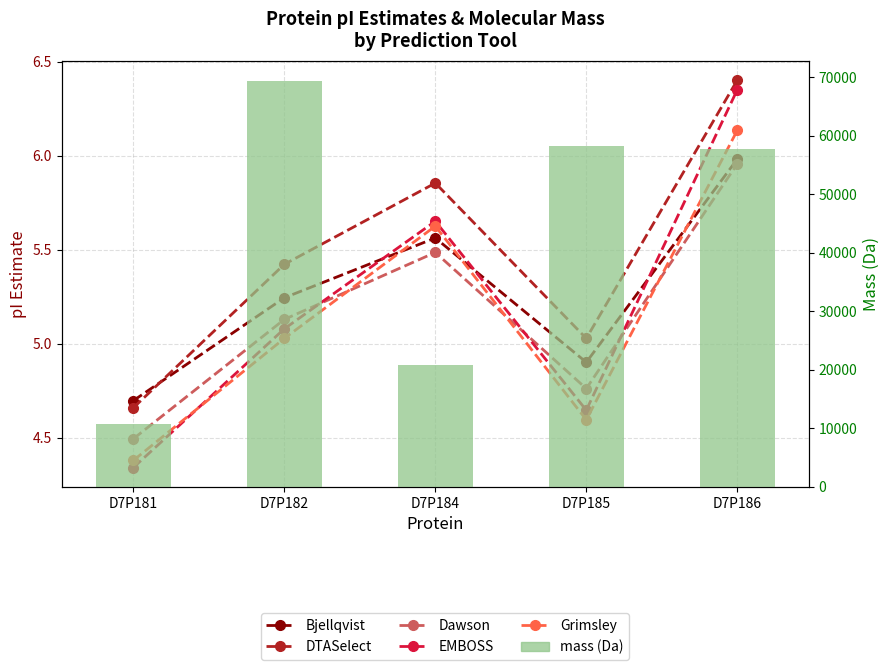

Does the chart contain any negative values?

No